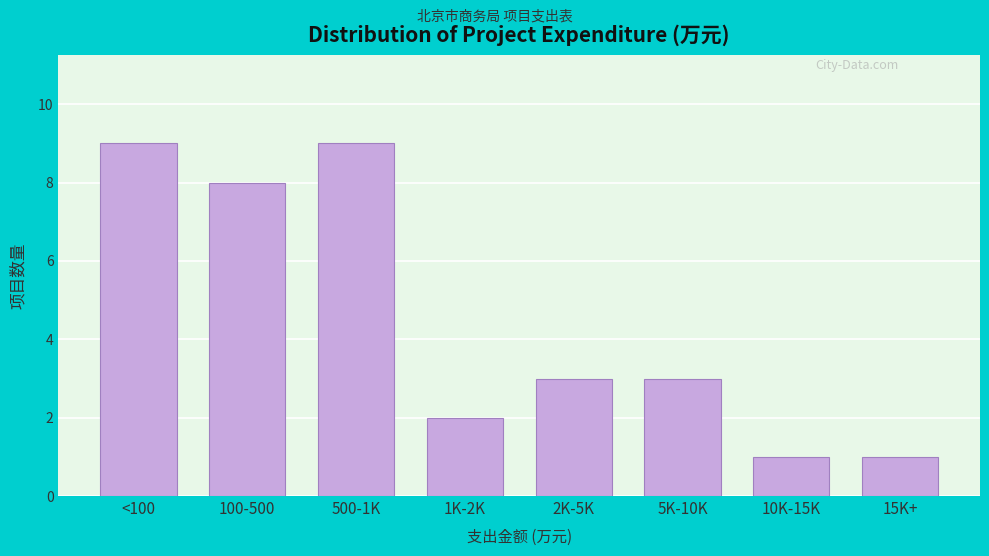

Reading right to left, transcribe all the data shown in this chart.

15K+=1	10K-15K=1	5K-10K=3	2K-5K=3	1K-2K=2	500-1K=9	100-500=8	<100=9